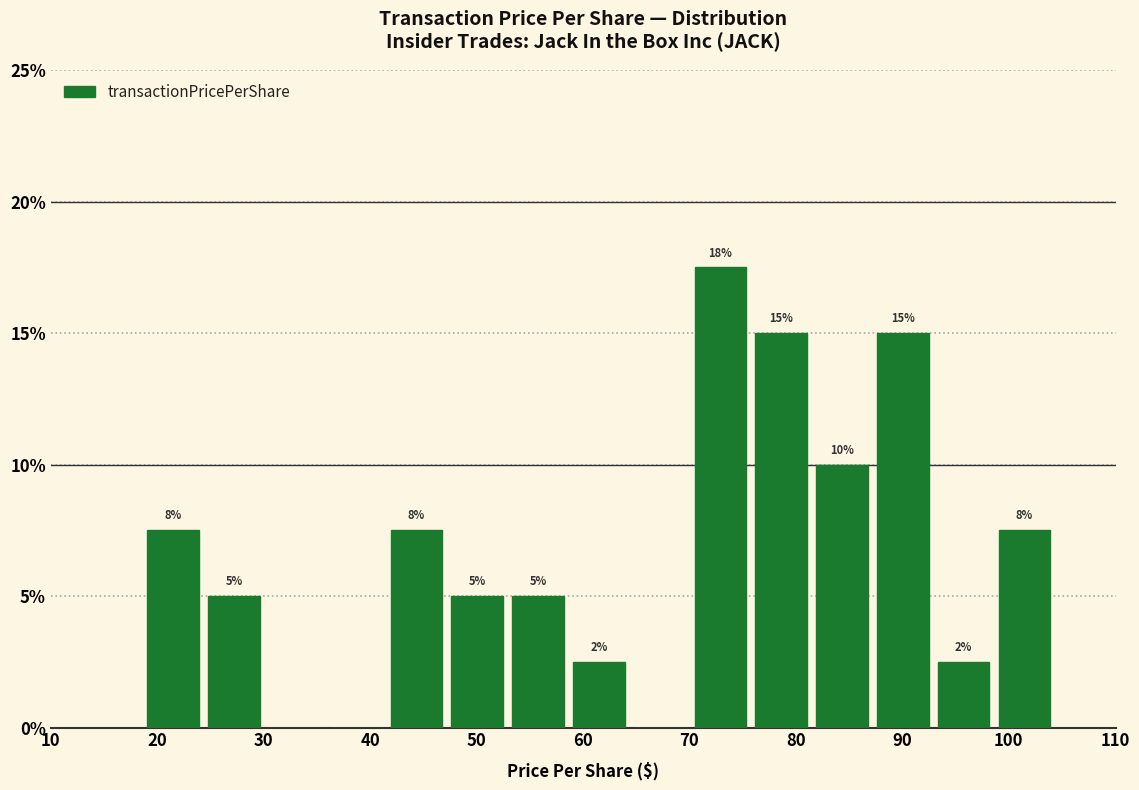

Over which range of the x-axis is the bar tallest?

70 to 76